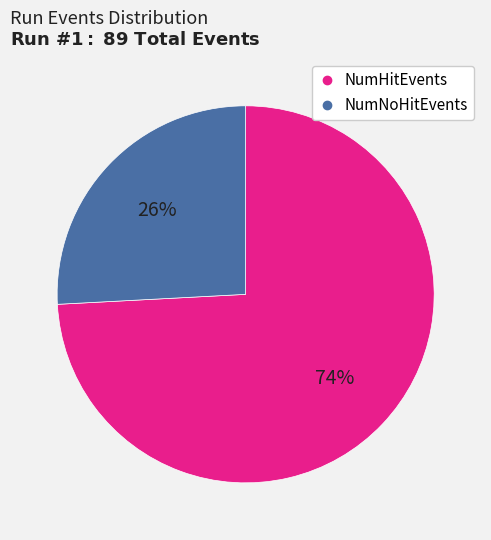

Is there a majority slice in this chart?

Yes